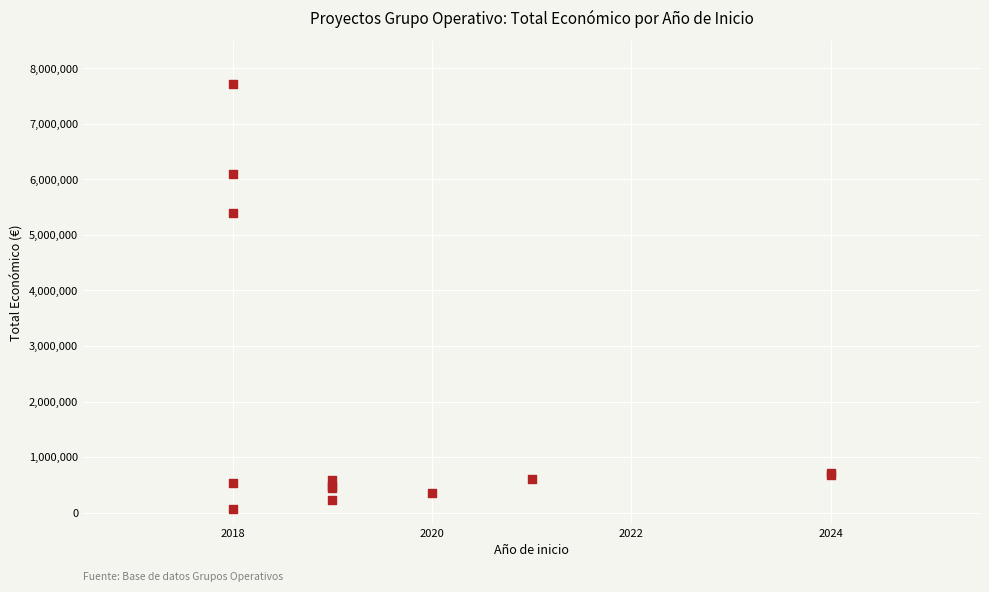

What Y value in the scatter plot is closest to 3891648?

5390598